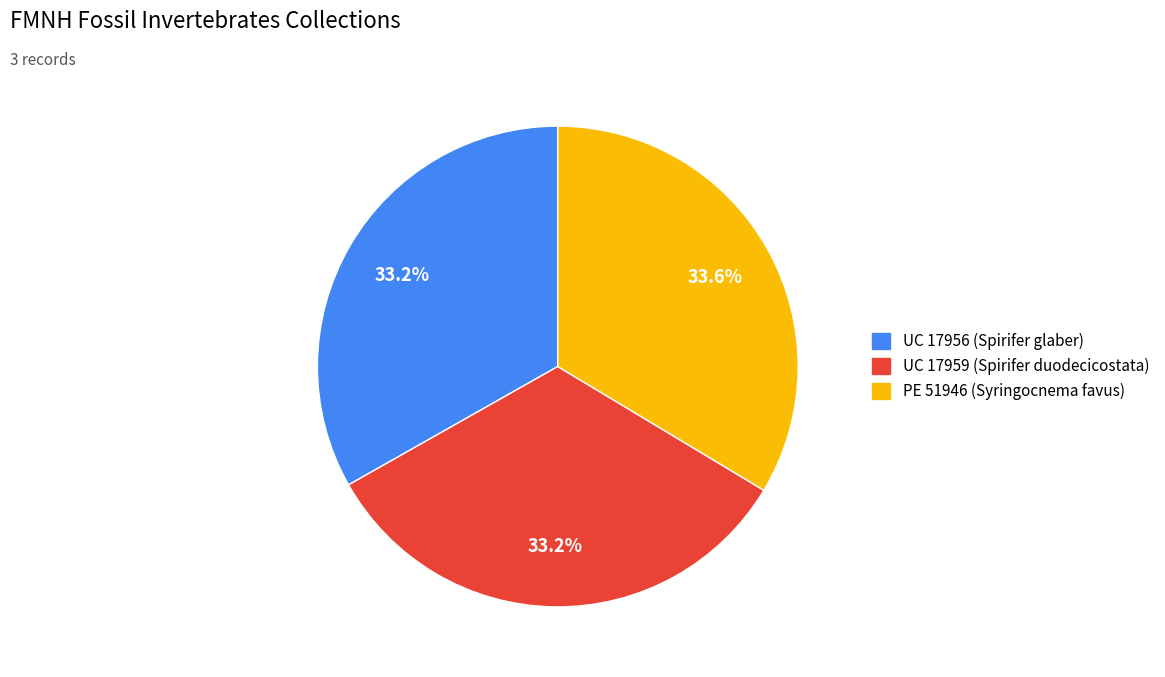

Is UC 17956 (Spirifer glaber) the majority of the pie?

No